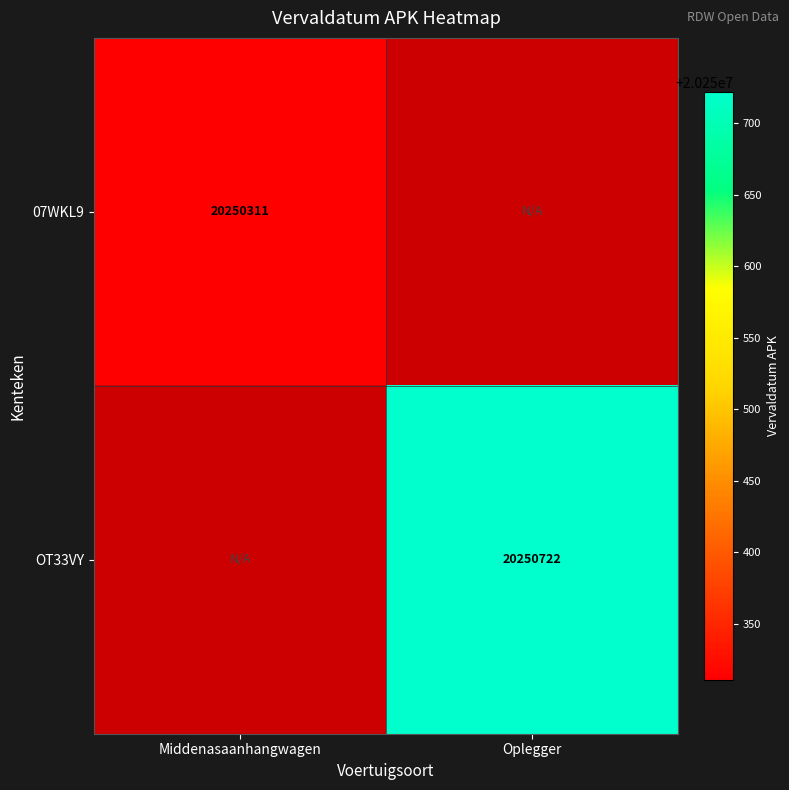

The OT33VY series shows 20250722 at Oplegger. True or false?

True